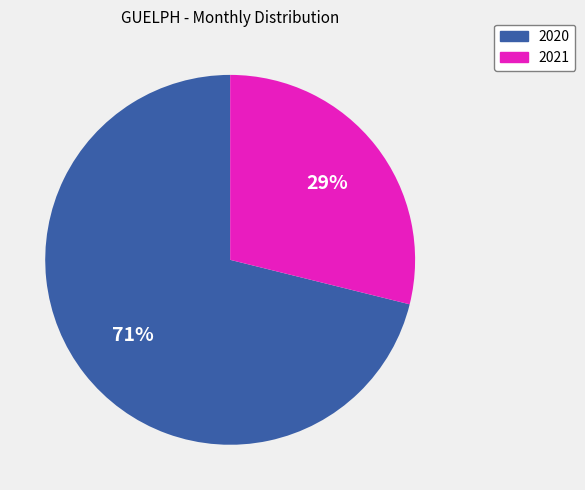

Is there a majority slice in this chart?

Yes